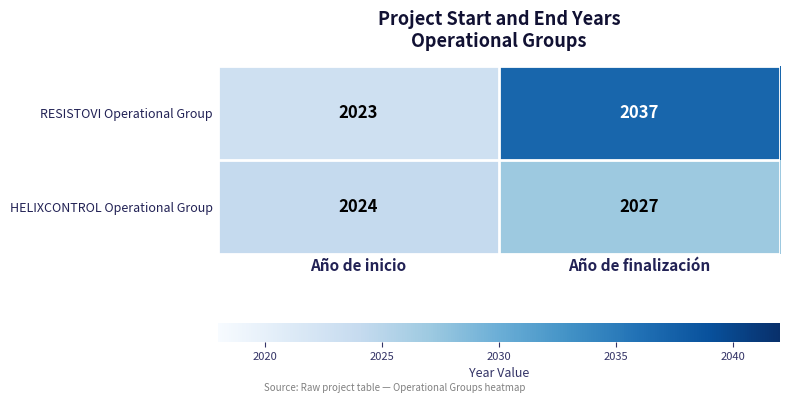

List the labels in order of HELIXCONTROL Operational Group value, largest first.

Año de finalización, Año de inicio